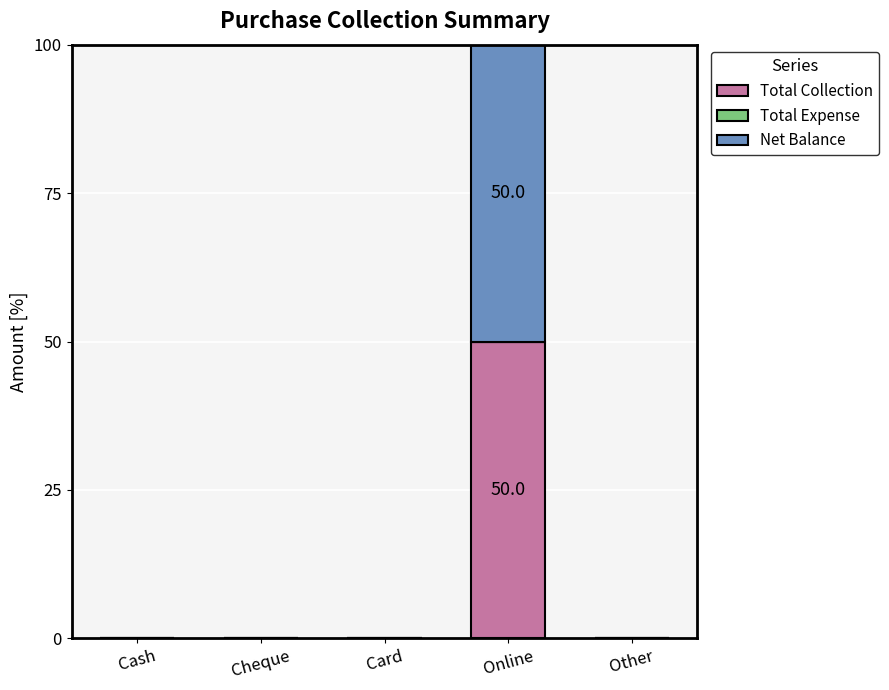

What is the highest value of the Total Collection series?

50